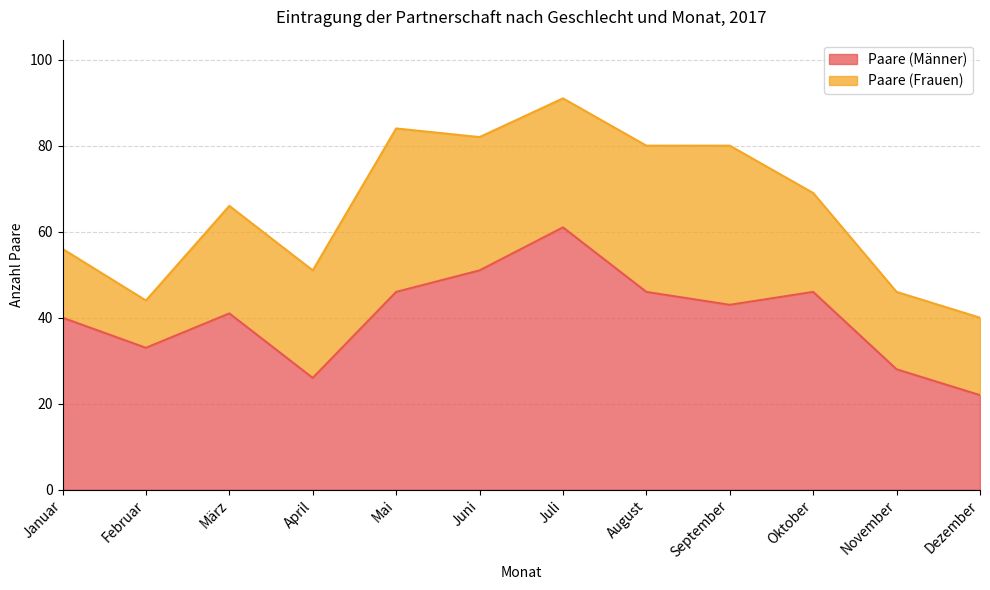

What is the difference between the maximum and minimum values?

39